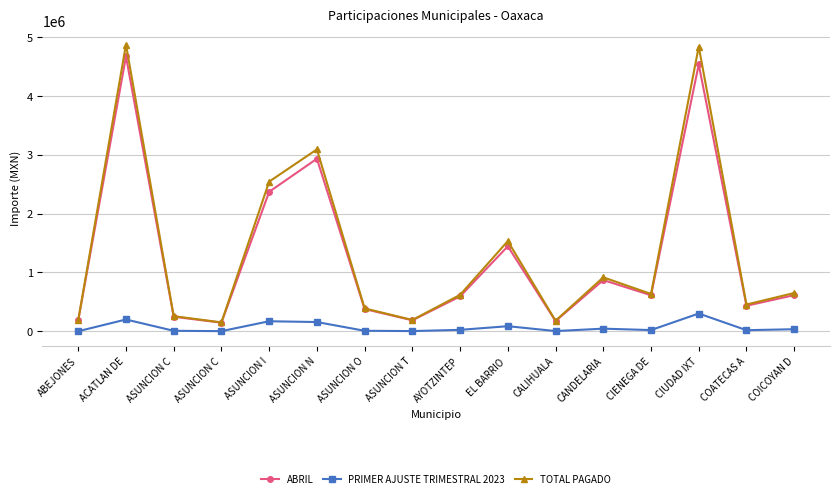

List the series in order of their peak value, lowest first.

PRIMER AJUSTE TRIMESTRAL 2023, ABRIL, TOTAL PAGADO